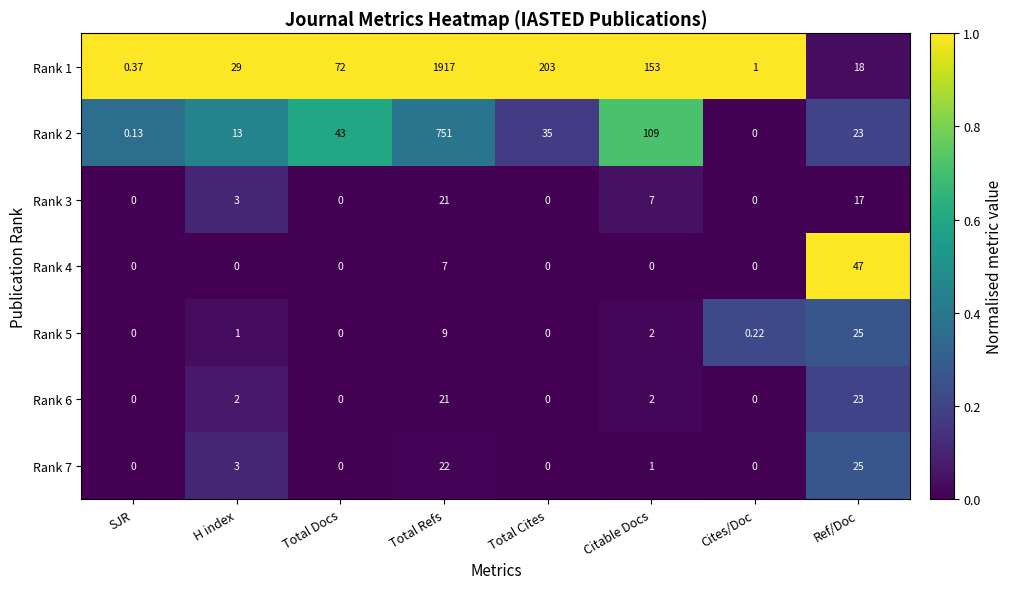

Which category has the highest value across all series?

Total Refs